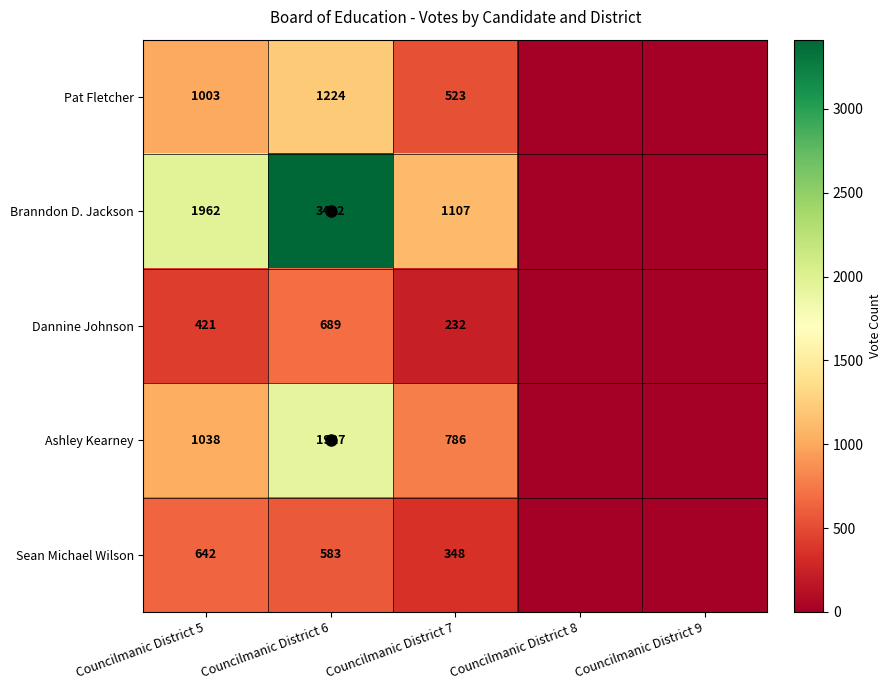

What is the total value across all series at Councilmanic District 5?

5066